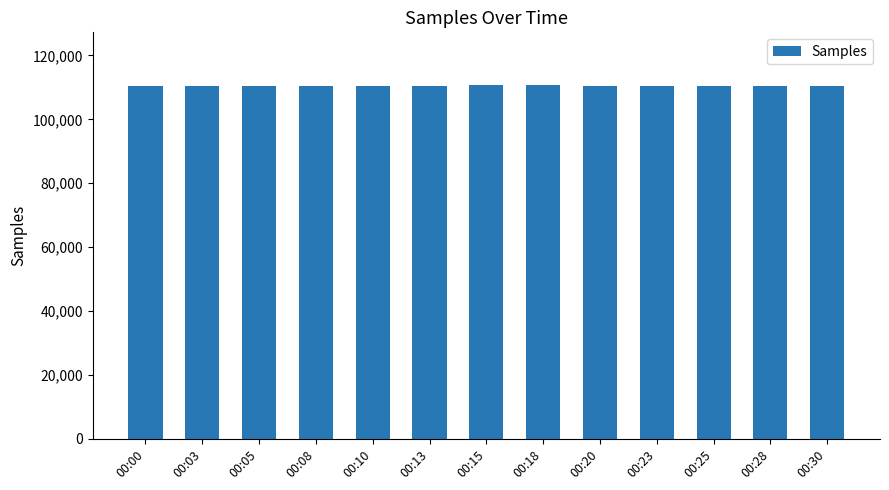

Approximately how many times larger is the value at 00:25 compared to 00:23?

1.0